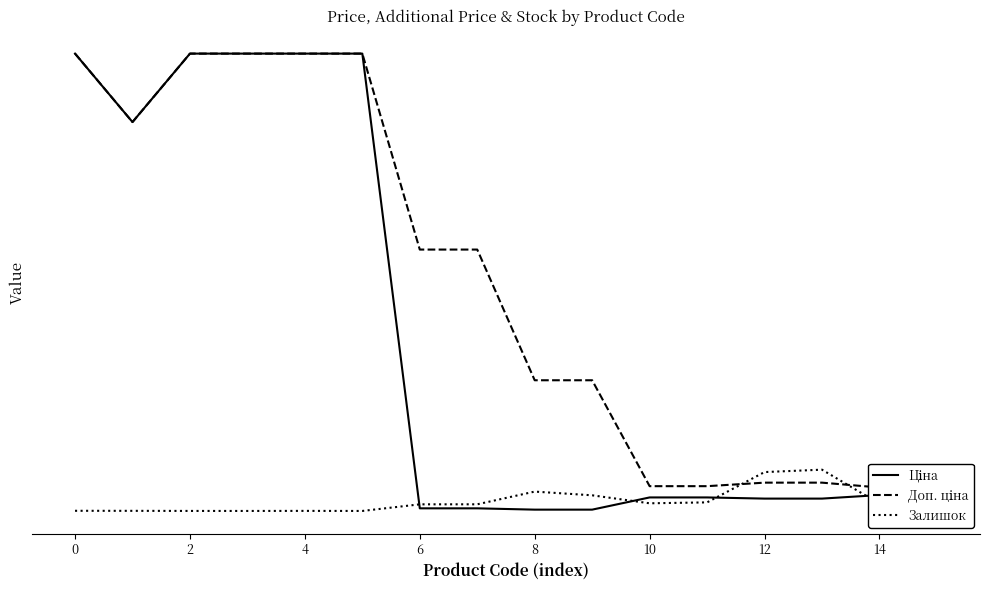

Is it true that Ціна equals 114.1 at 14?

True